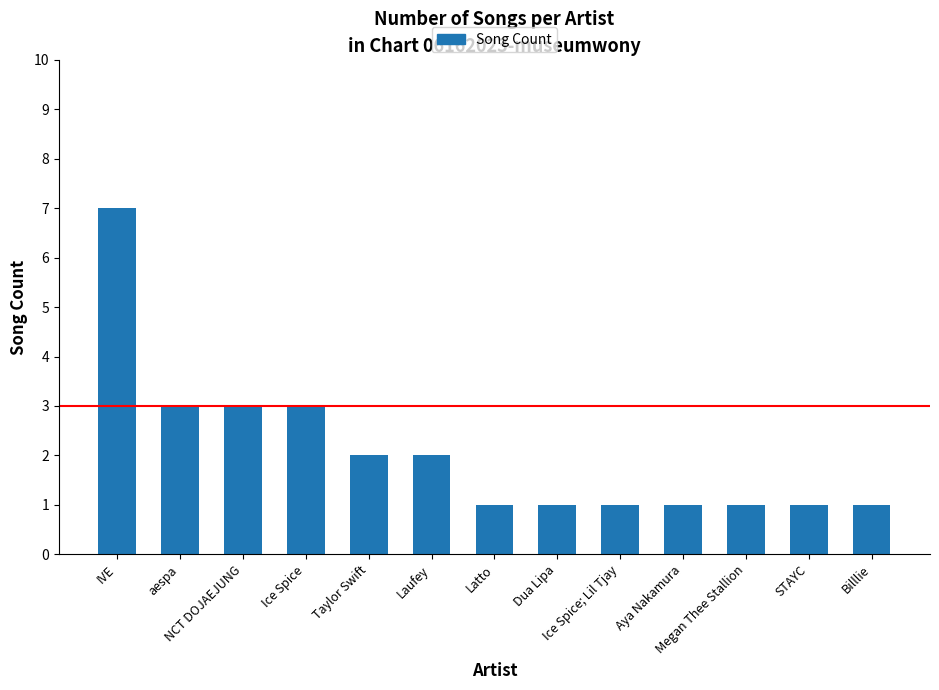

What is the value of the 11th bar from the left?

1